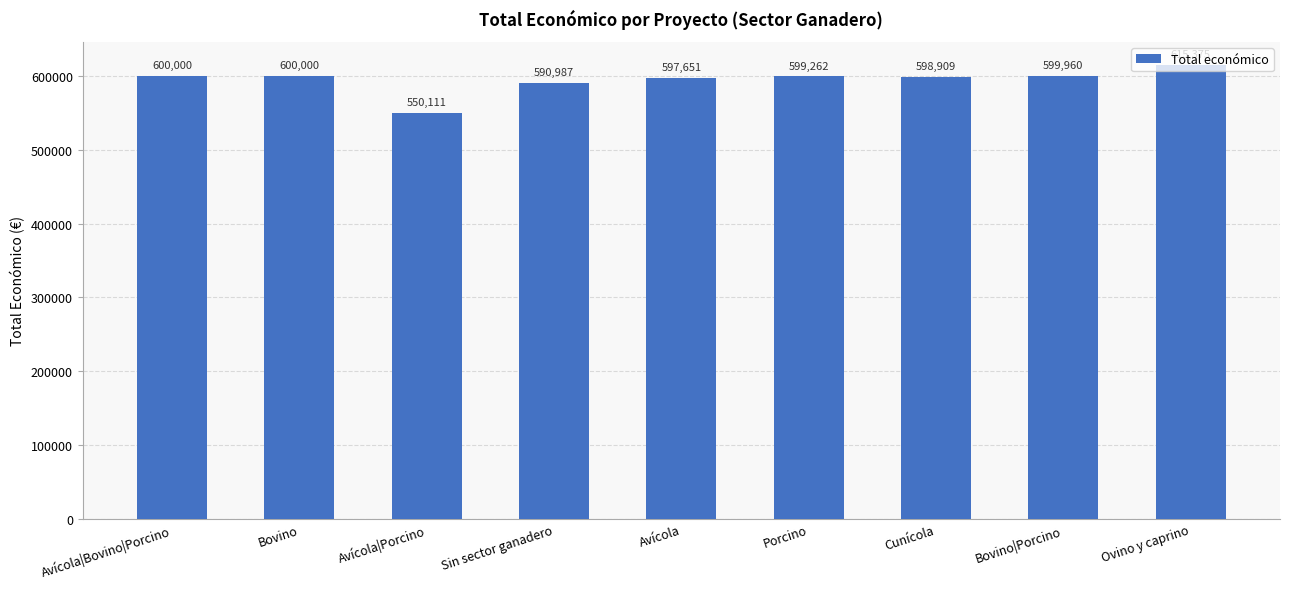

What is the sum of all values?

5352255.8